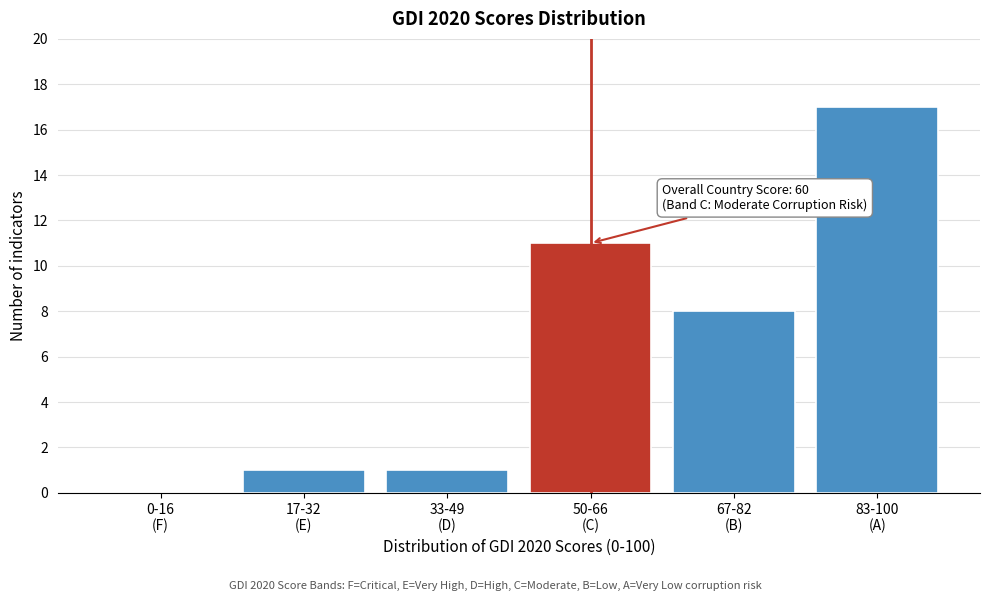

What is the sum of all values?

38